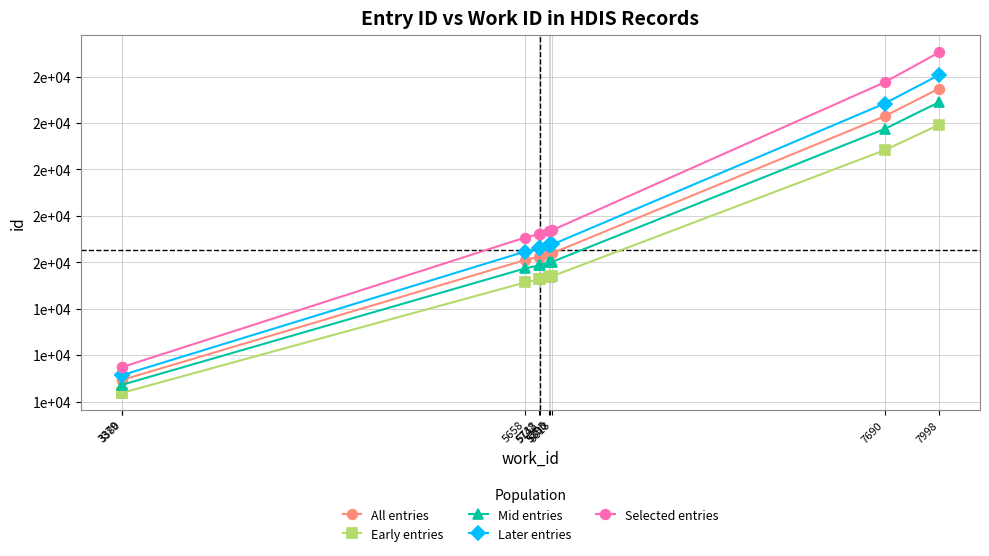

At which category is the sum across all series the highest?

7998